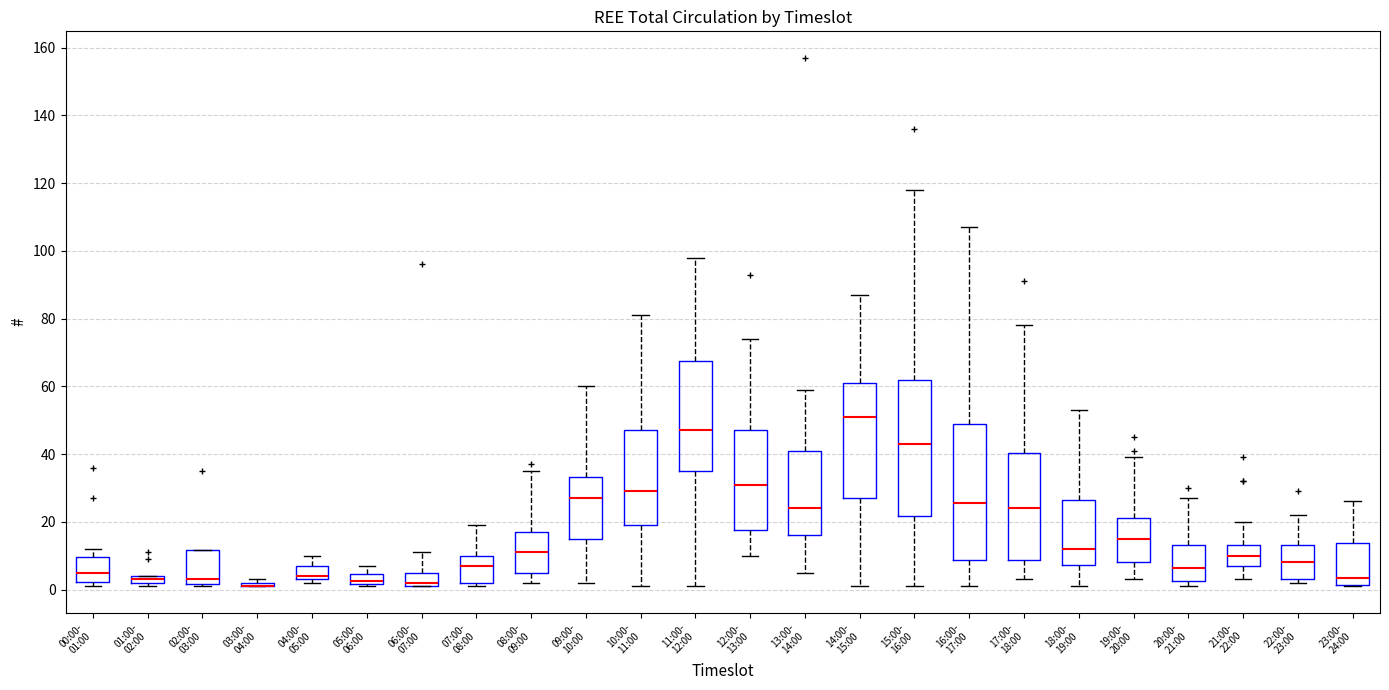

Where does the median line of the box for 19:00- 20:00 sit on the y-axis? The values are not printed on the chart, so give them approximately, as read against the axis.

16